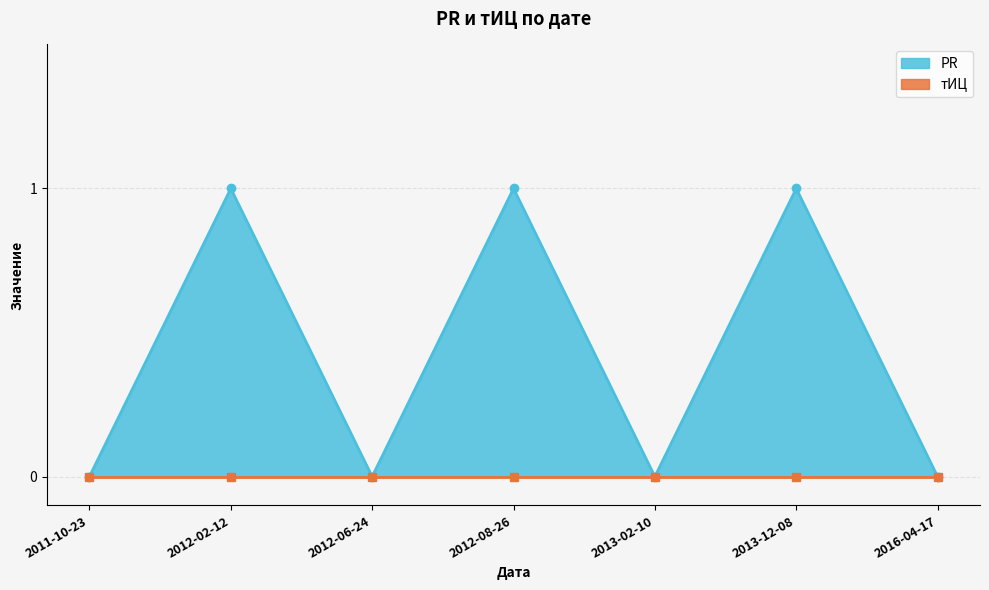

Is it true that PR equals 2 at 2012-08-26?

False